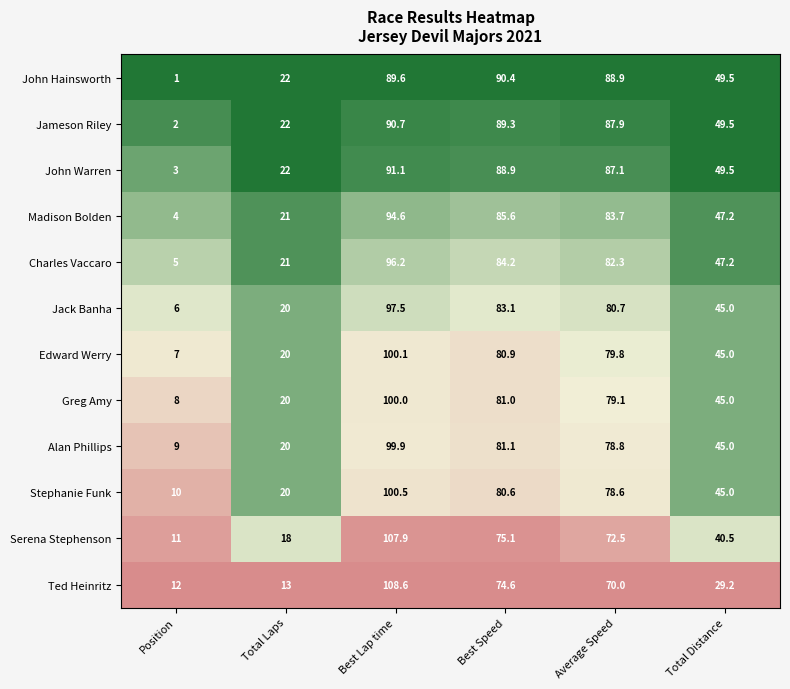

Which category has the highest value across all series?

Best Lap time